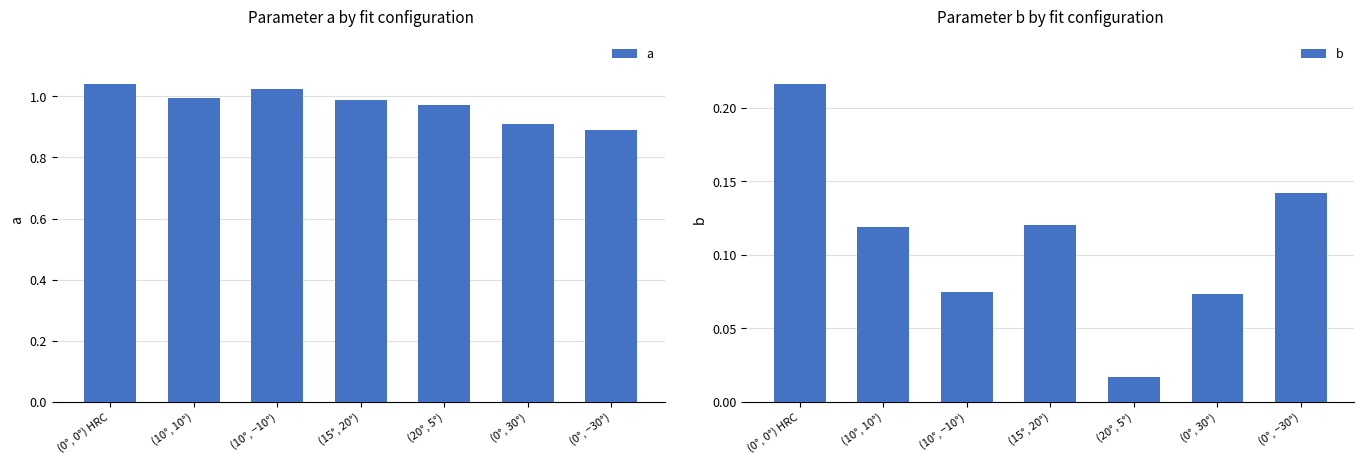

Read the a value at (10°, 10°).

1.0